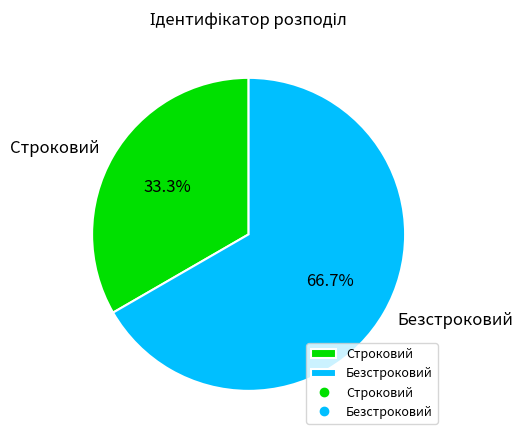

The Строковий slice represents 33% of the pie. True or false?

True